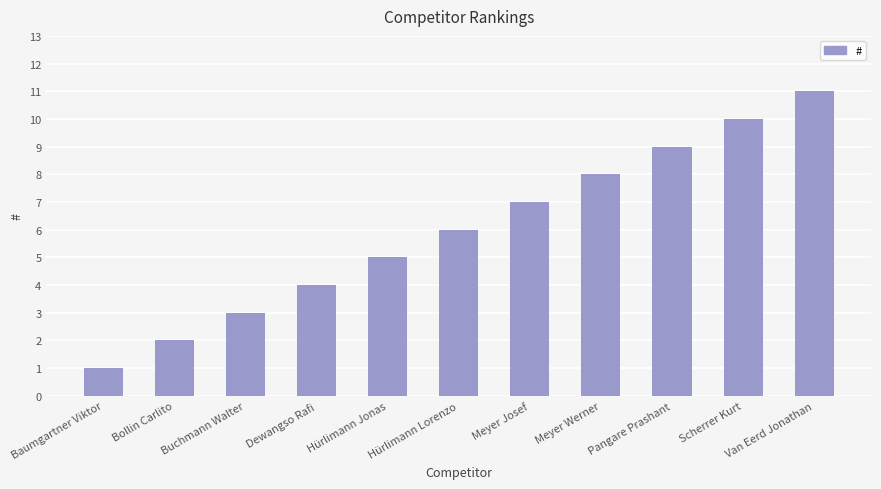

Is it true that the value at Hürlimann Jonas is 1?

False